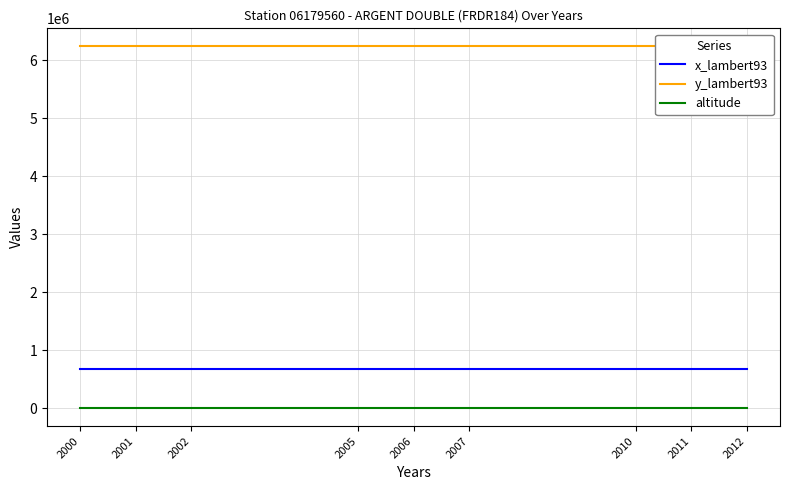

Count the number of data series in this chart.

3